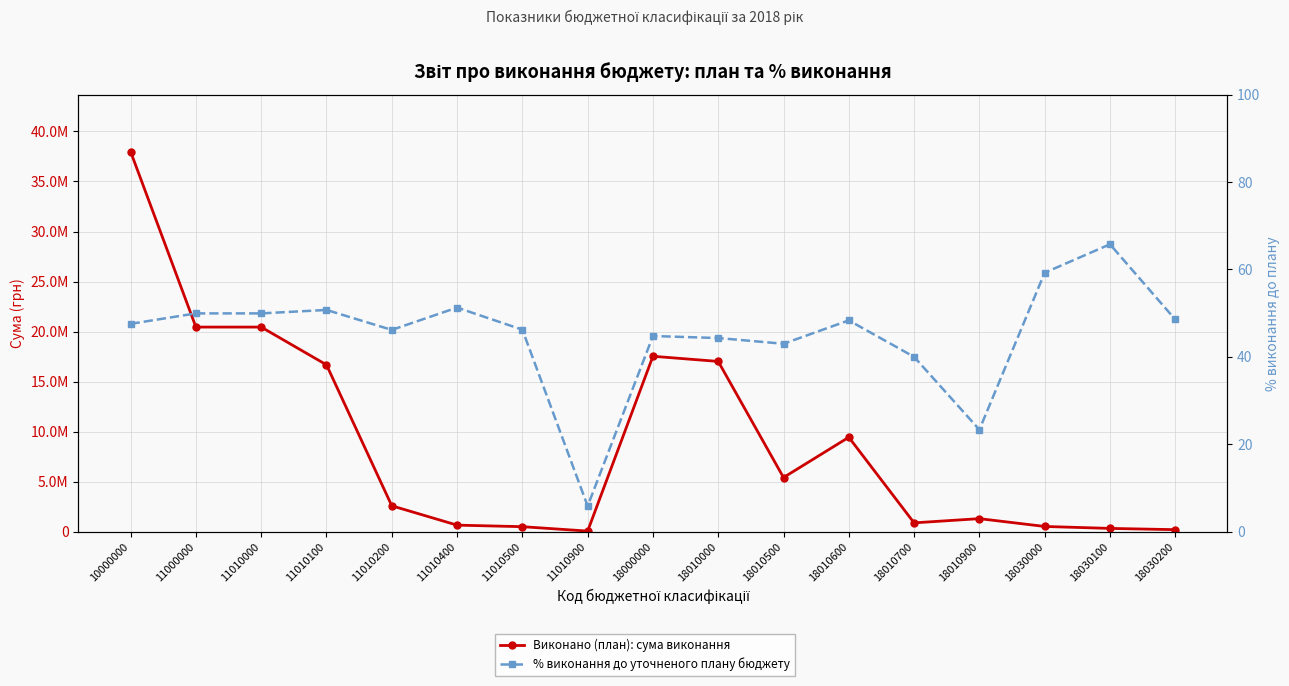

What is the difference between the second highest and minimum values in the % виконання до плану series?

53.4